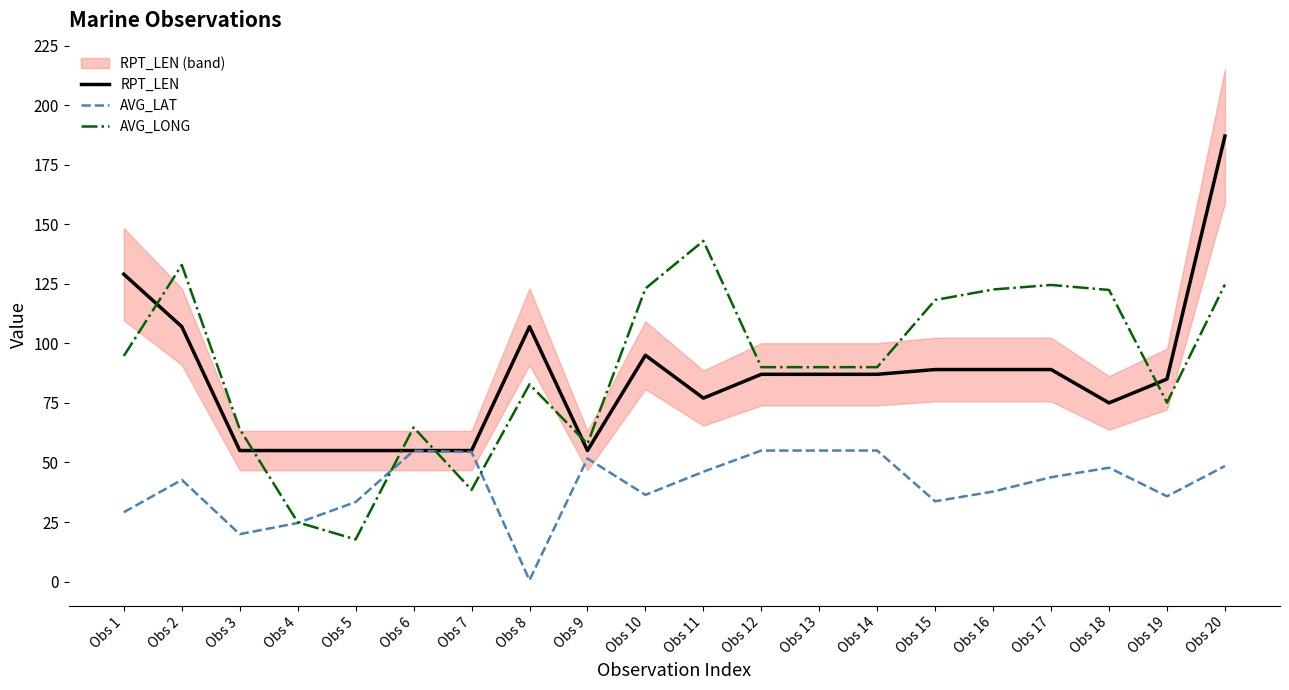

Rank the series at Obs 18 from lowest to highest value.

AVG_LAT, RPT_LEN, AVG_LONG